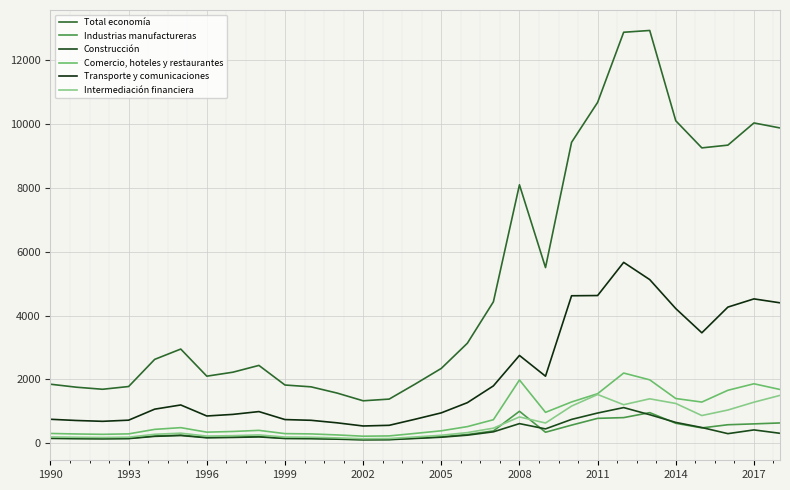

At which category is the sum across all series the highest?

22